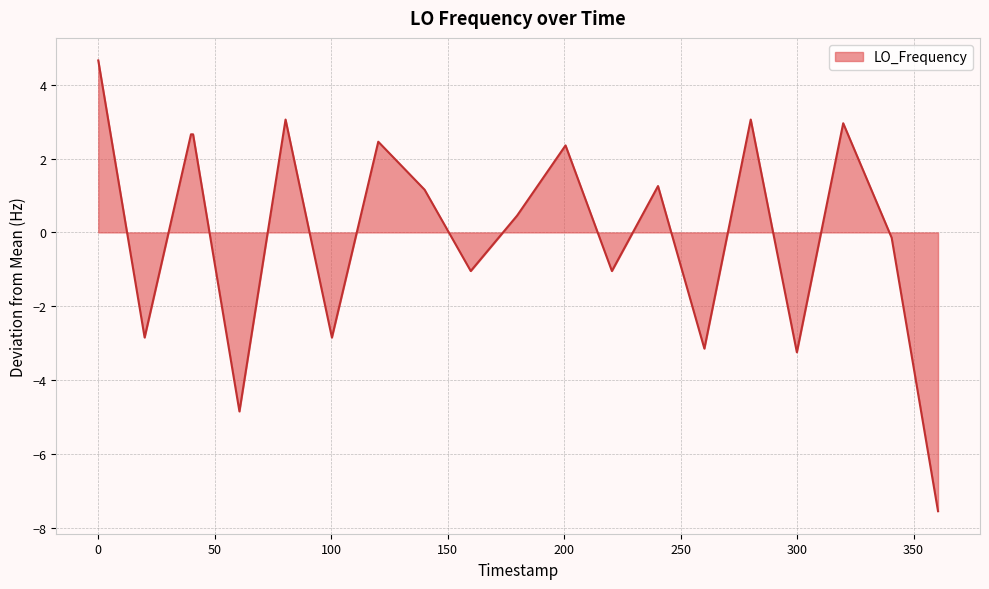

What is the difference between the maximum and minimum values?

12.2